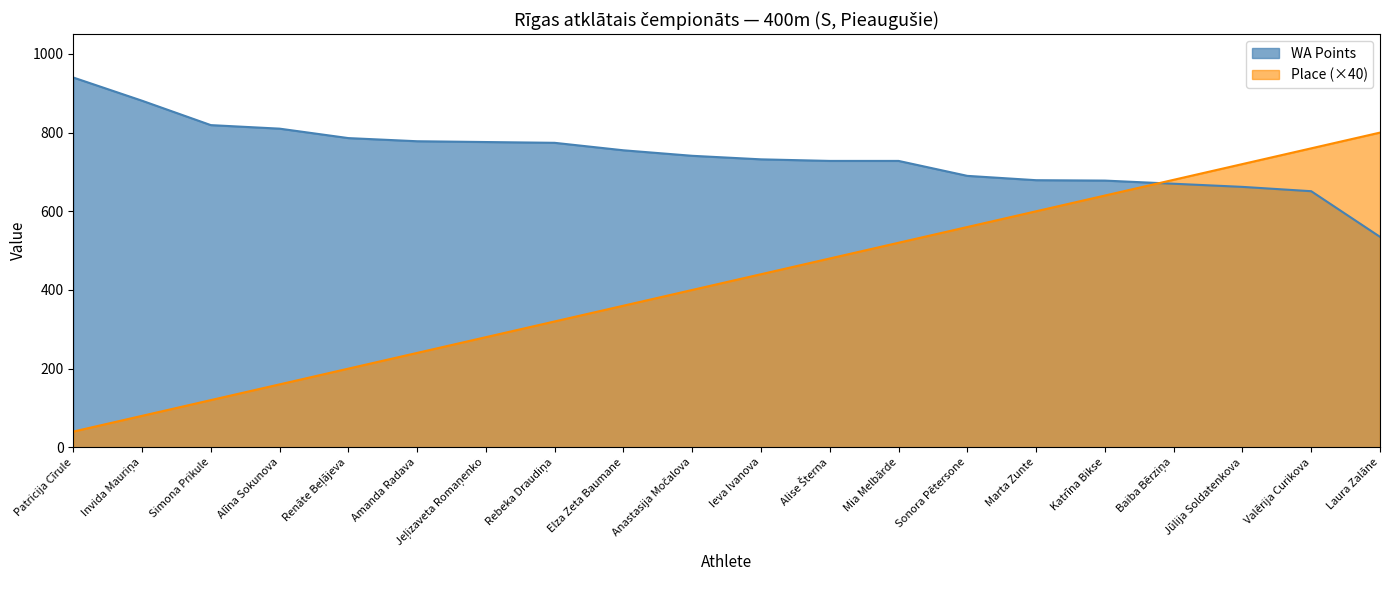

After their last crossing, which series has the higher values: WA Points or Place (Vieta)?

Place (Vieta)